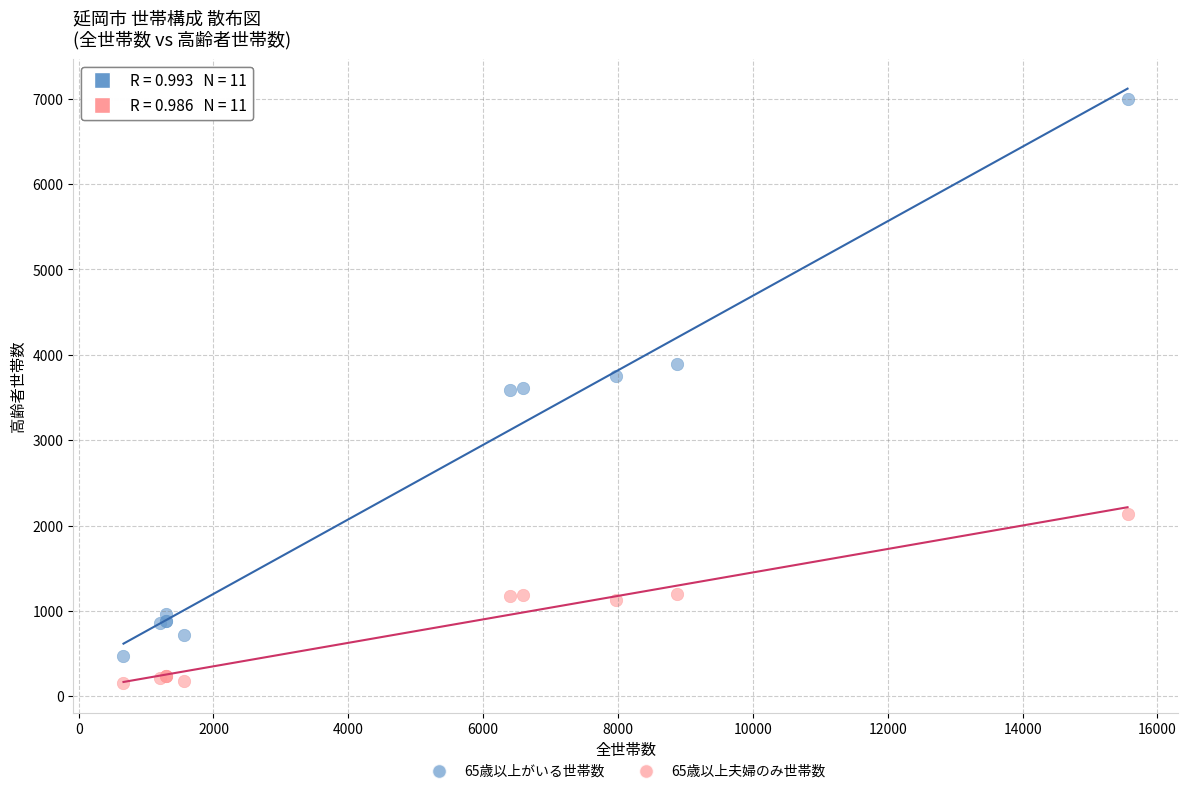

Which series has the widest spread of Y values?

65歳以上がいる世帯数